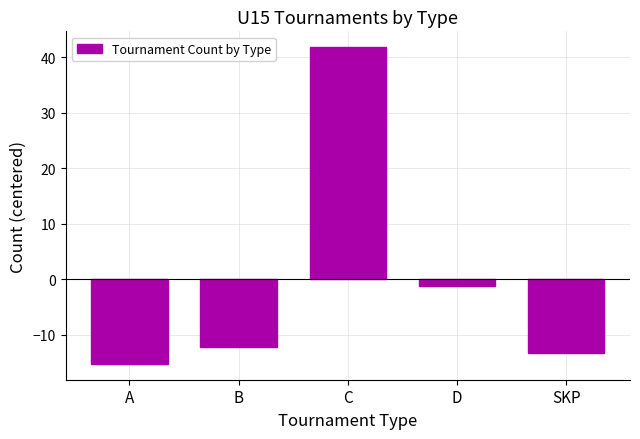

How many data points are above -12?

2